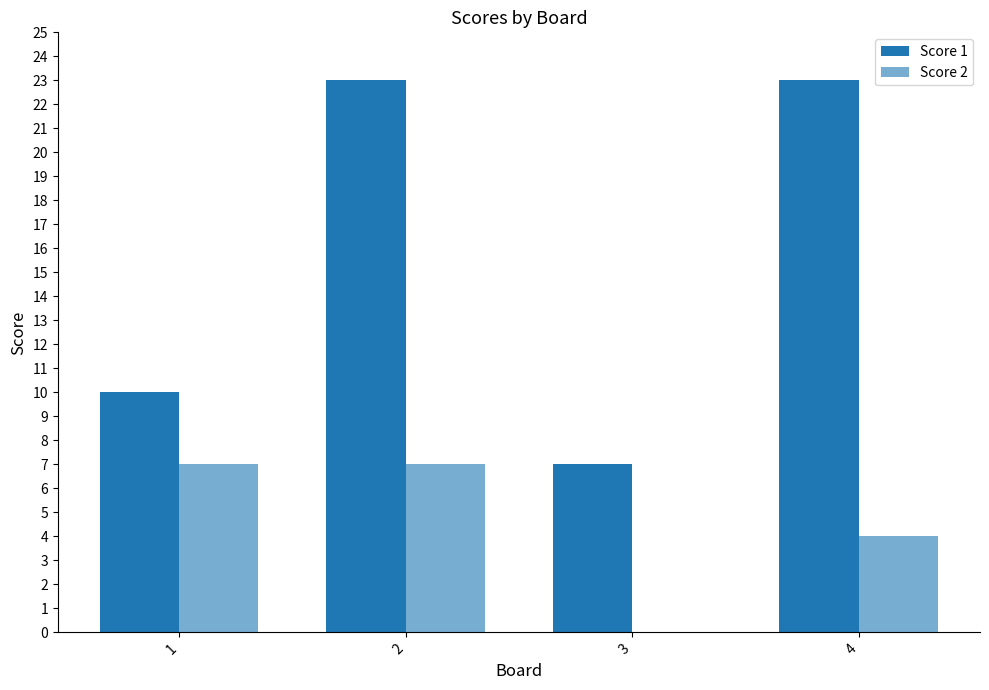

The Score 1 series shows 36 at 4. True or false?

False